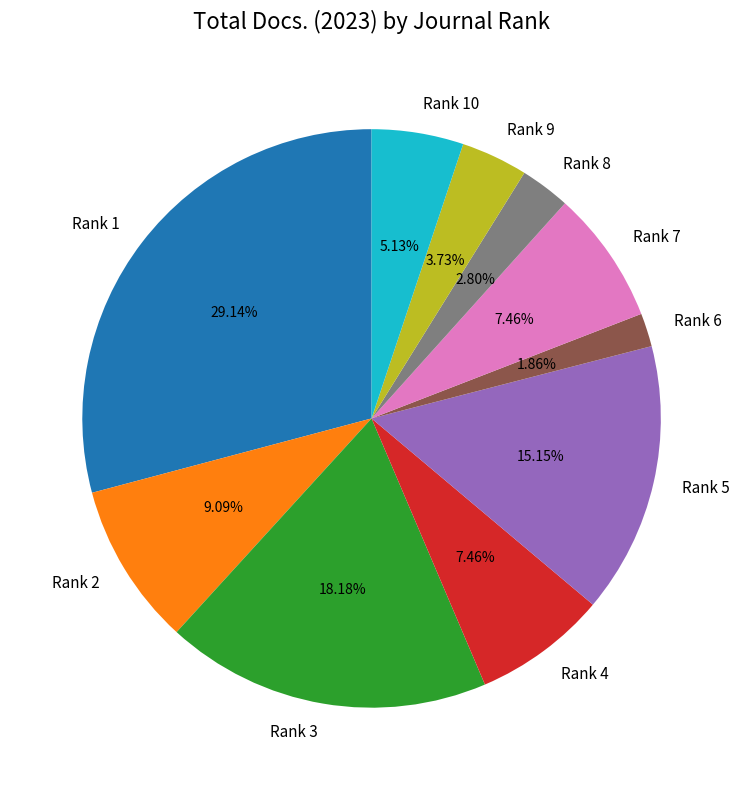

True or false: Rank 5 accounts for 29% of the total.

False